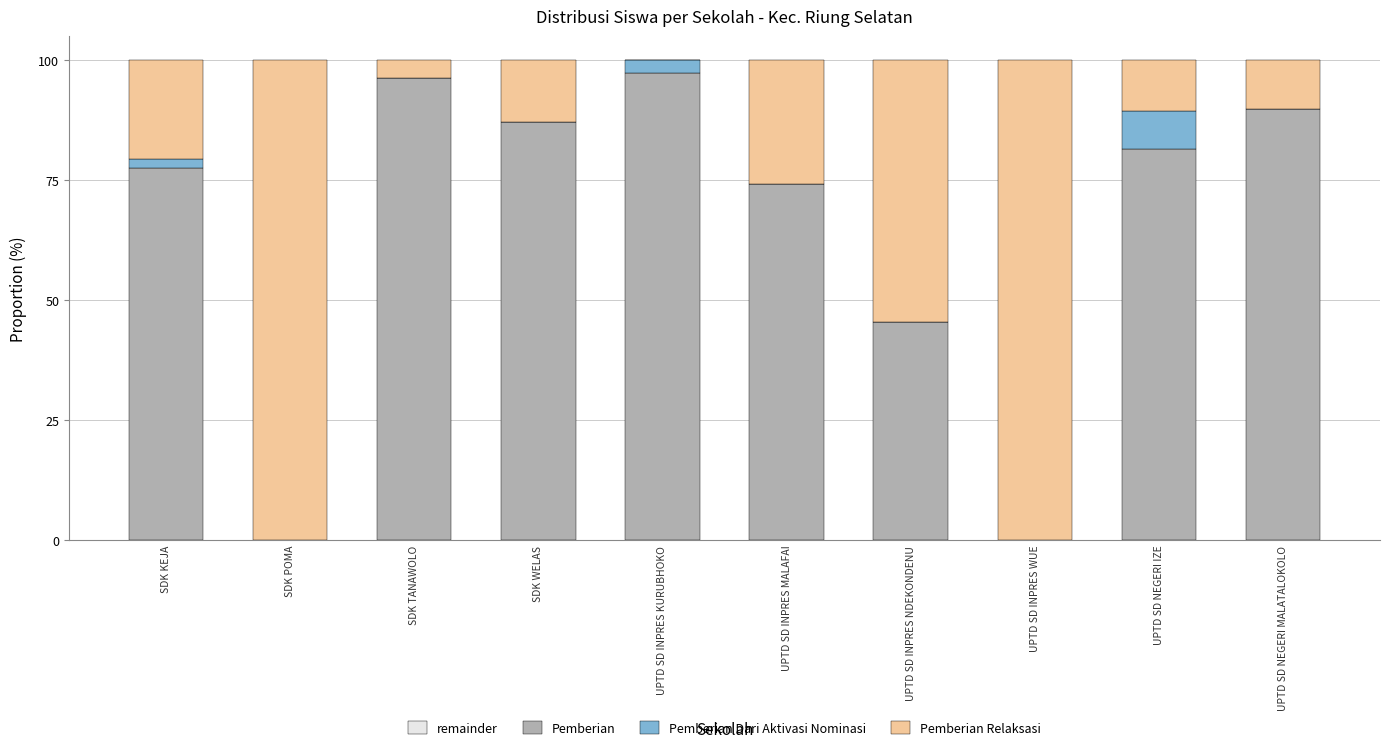

The value of Pemberian at UPTD SD INPRES WUE is -39.1. True or false?

False